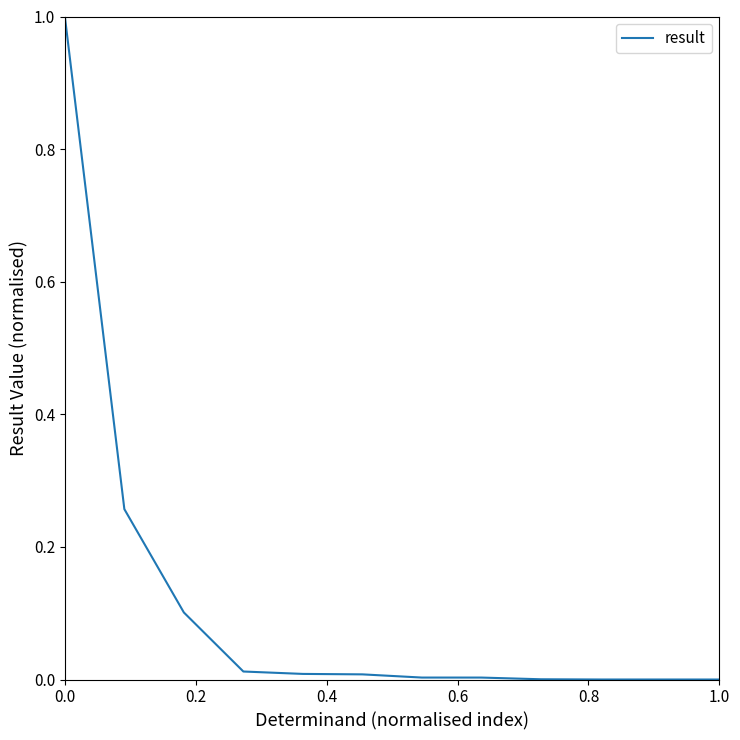

What is the greatest value displayed?

1.0